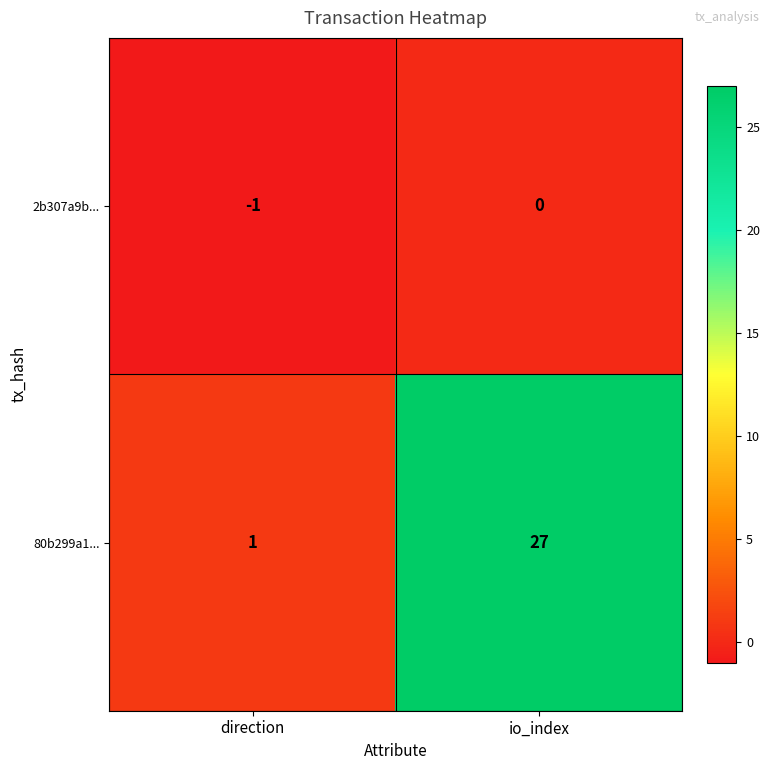

Which series has the largest total across all categories?

80b299a1...